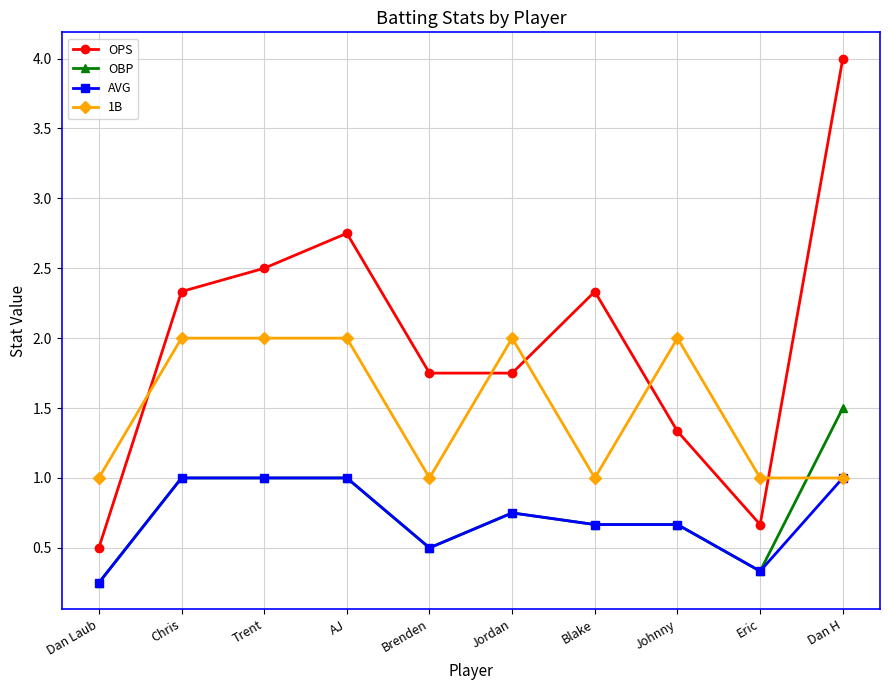

True or false: OPS and AVG cross at least once.

False